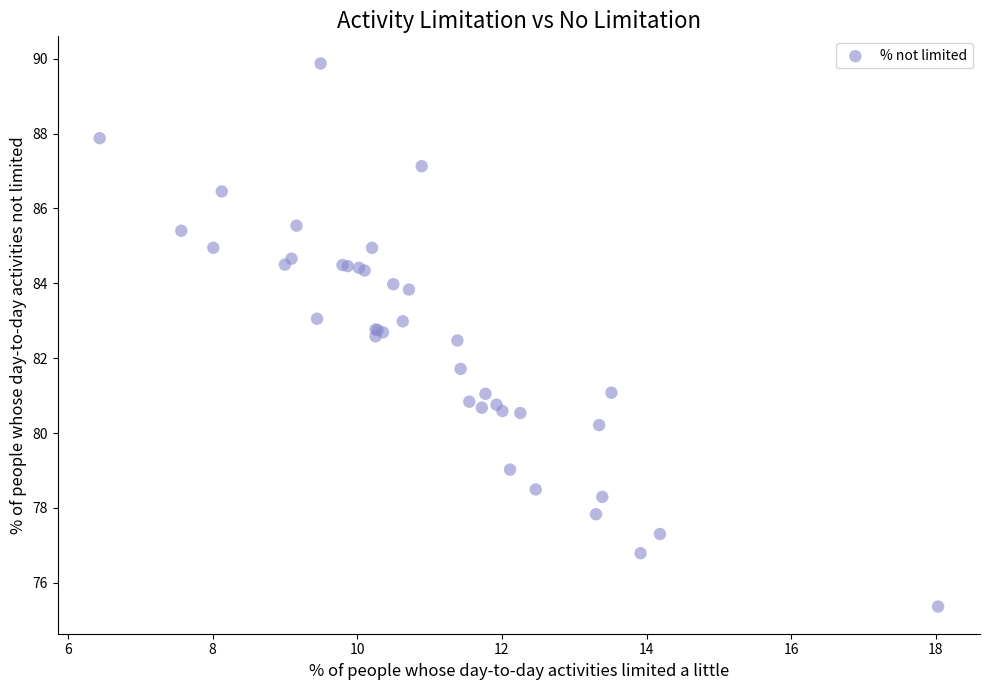

What Y value in the scatter plot is closest to 82?

81.7